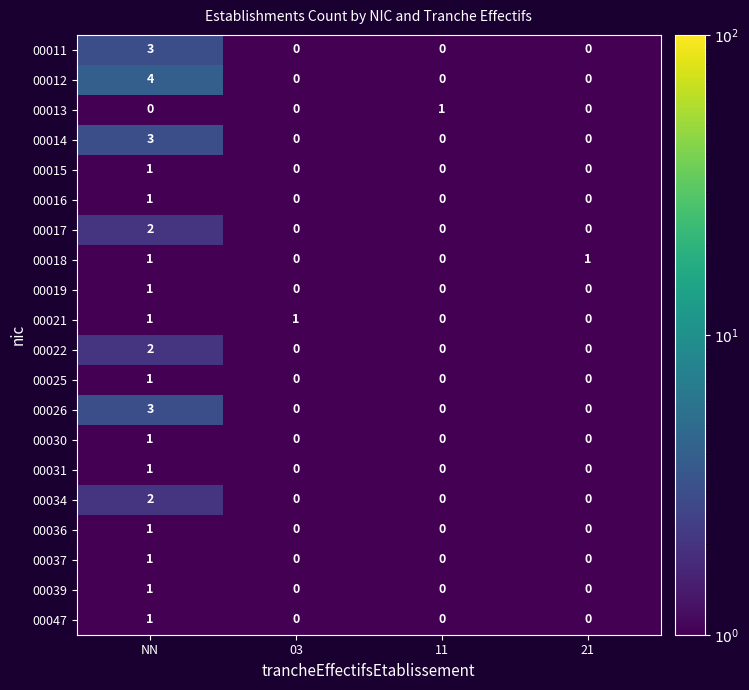

What is the spread (max minus min) of values at 21?

1